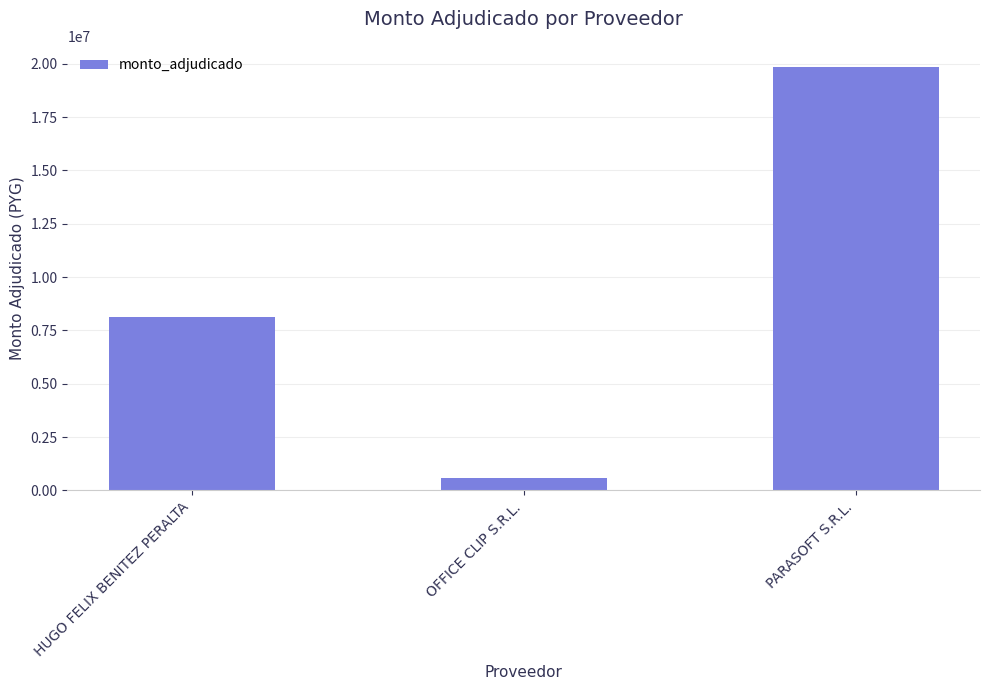

Count the values in the range 600000 to 19843005.

3